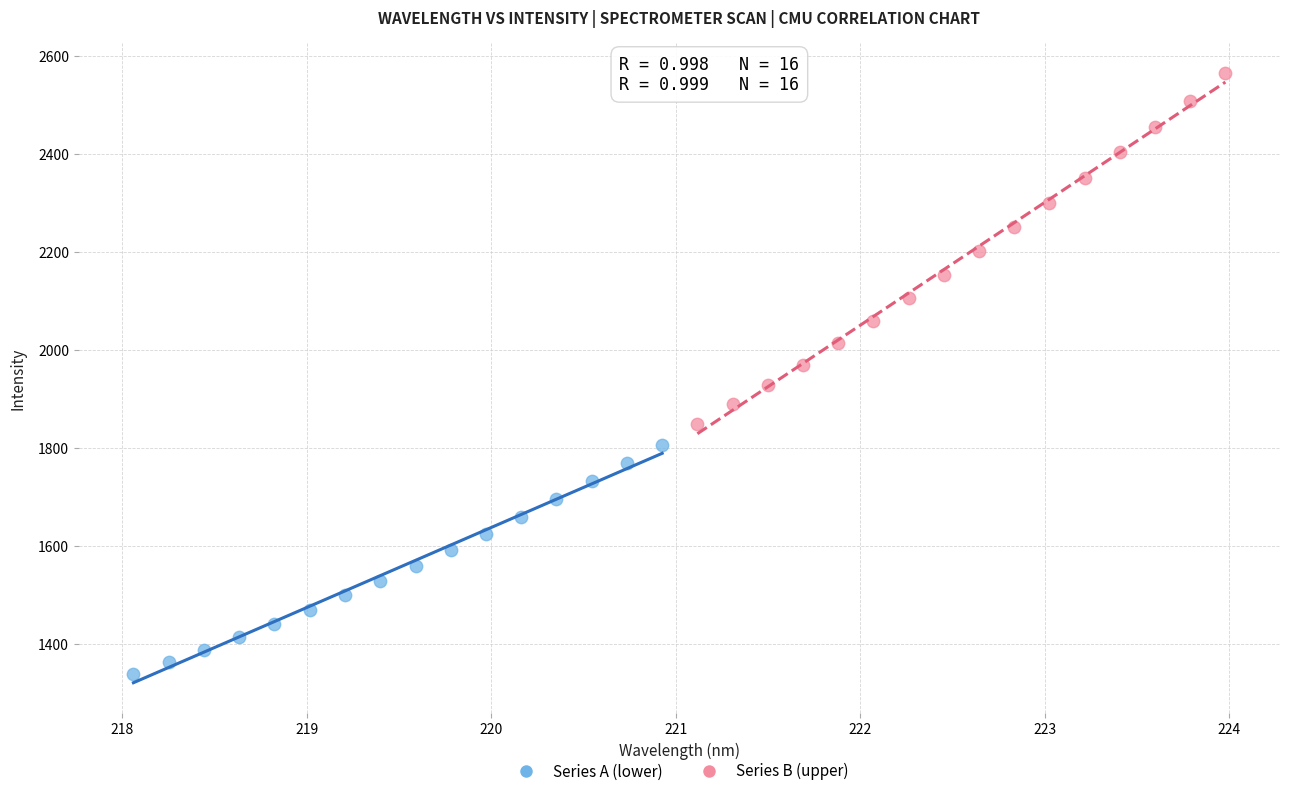

What are all the series names shown in the legend?

Series A (lower), Series B (upper)